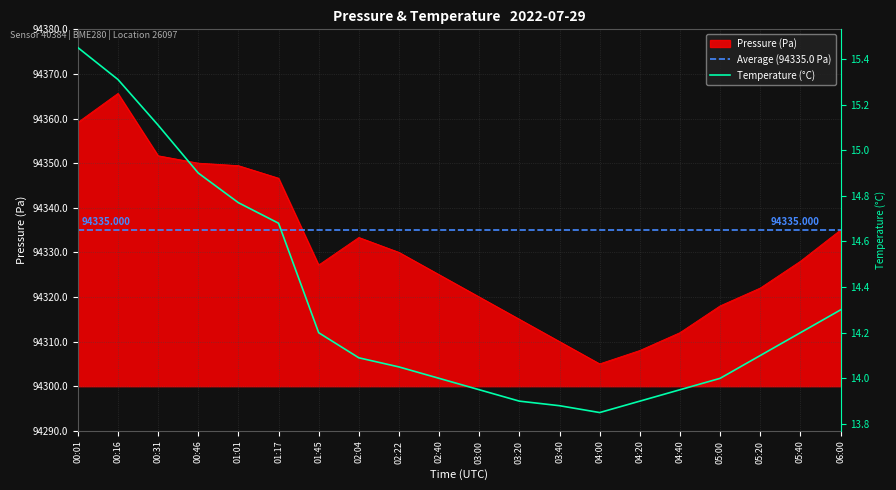

How many categories are shown in the chart?

20